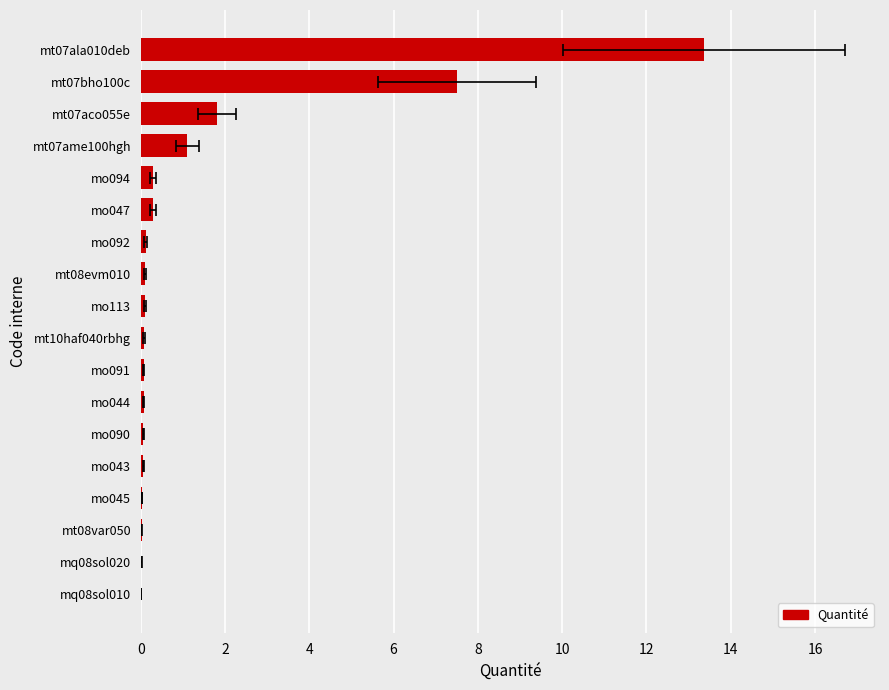

How many bars are there in total?

18